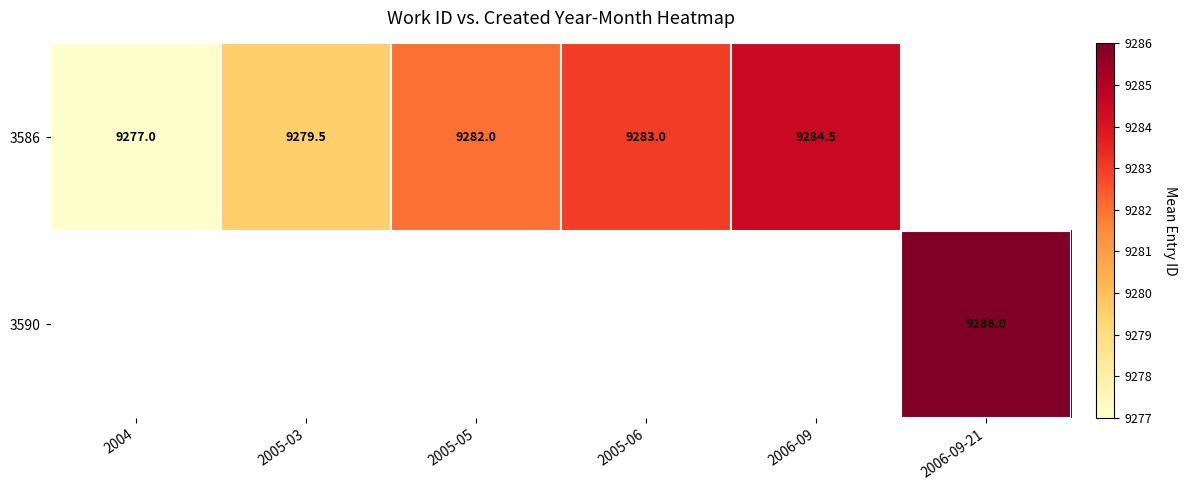

What is the difference between the 3586 values at 2005-03 and 2004?

2.5